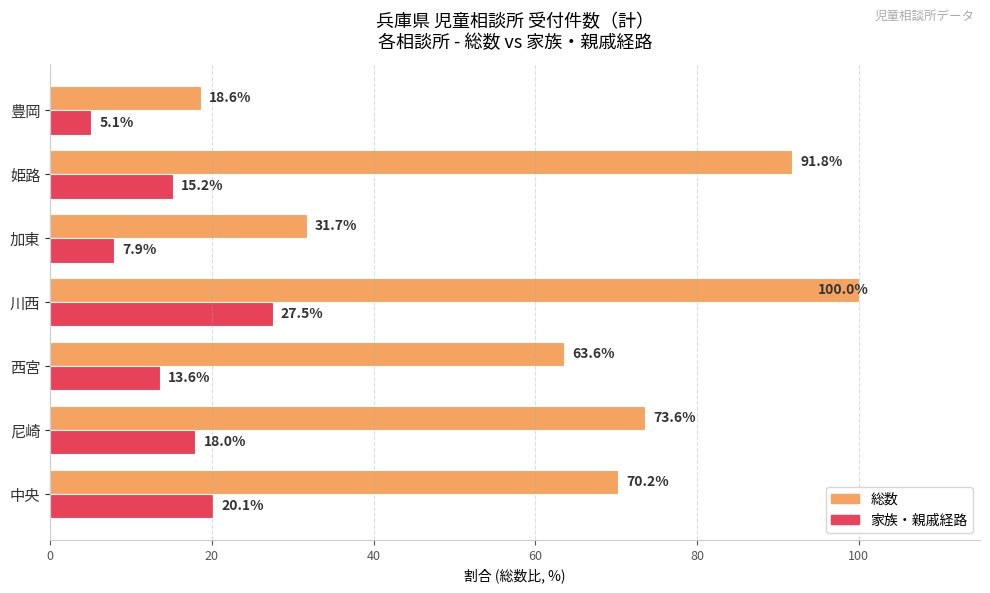

What is the spread (max minus min) of values at 中央?

50.1